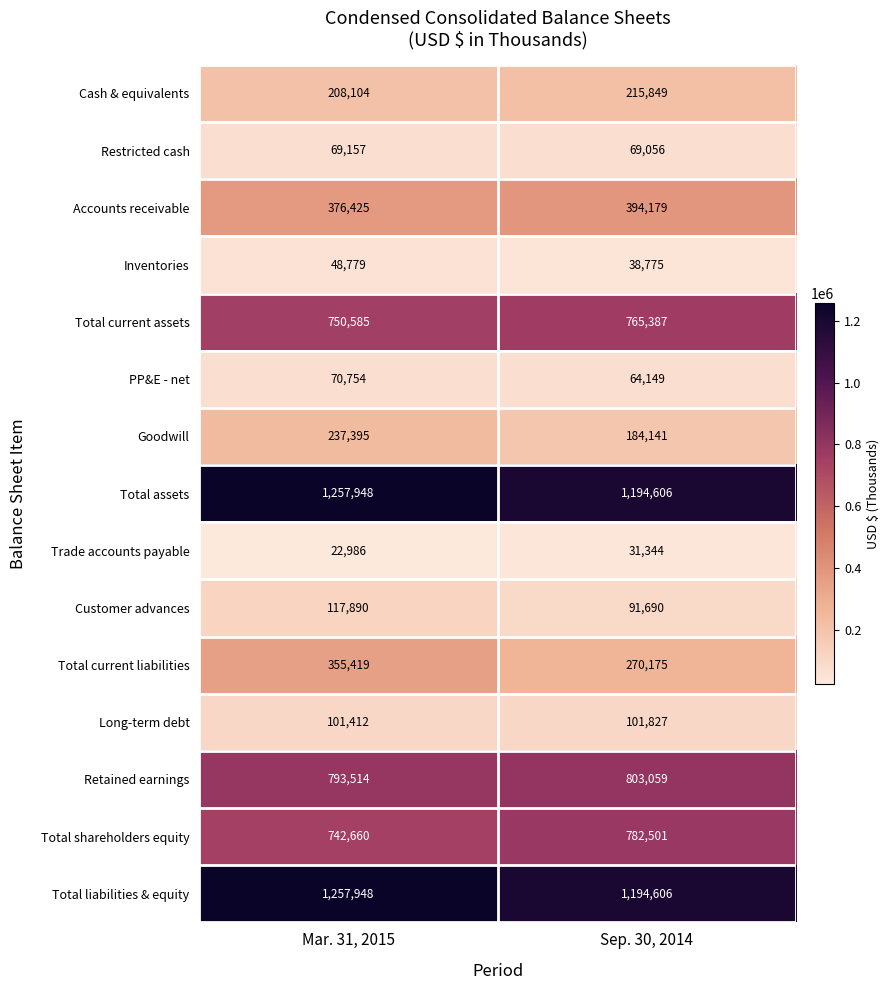

Rank the categories by Goodwill value from lowest to highest.

Sep. 30, 2014, Mar. 31, 2015